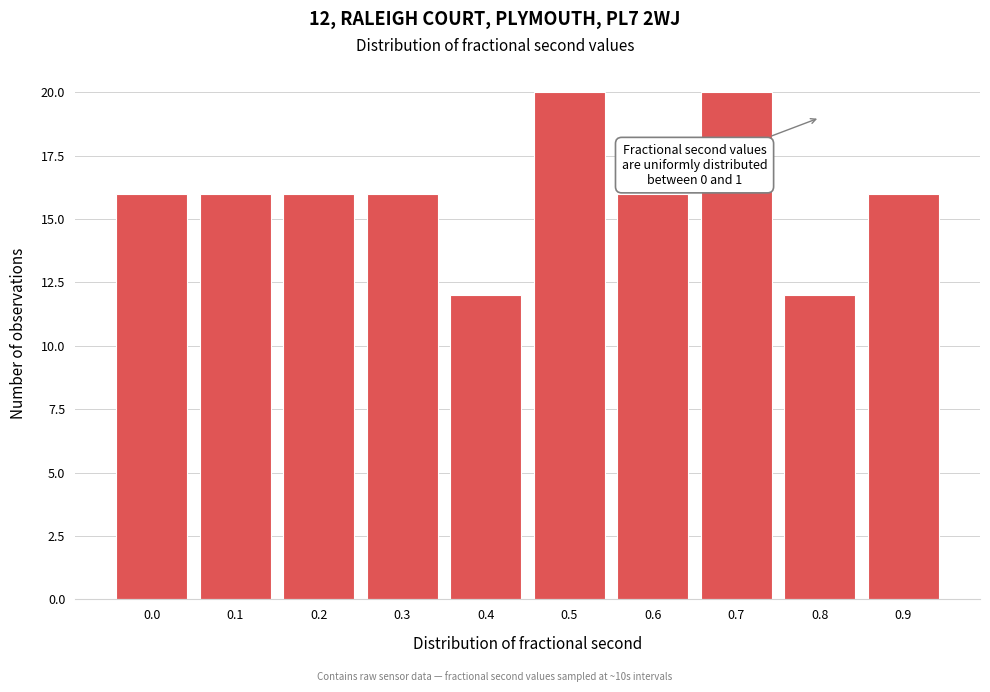

Reading left to right, what are all the values shown in this chart?

16	16	16	16	12	20	16	20	12	16